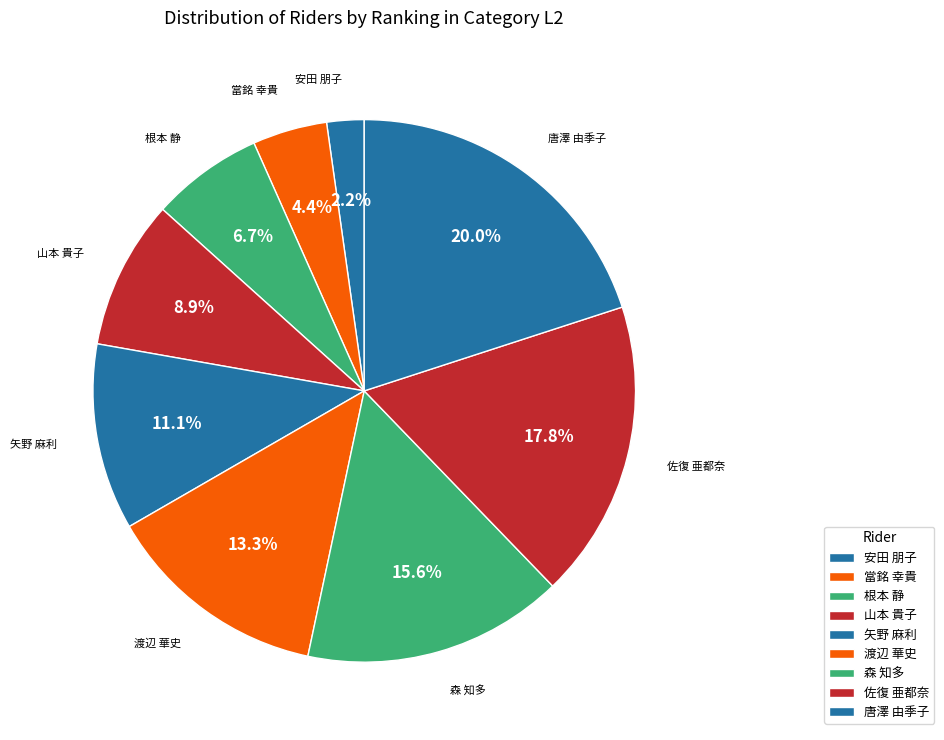

To the nearest percent, what is the combined percentage of 佐復 亜都奈 and 唐澤 由季子?

38%